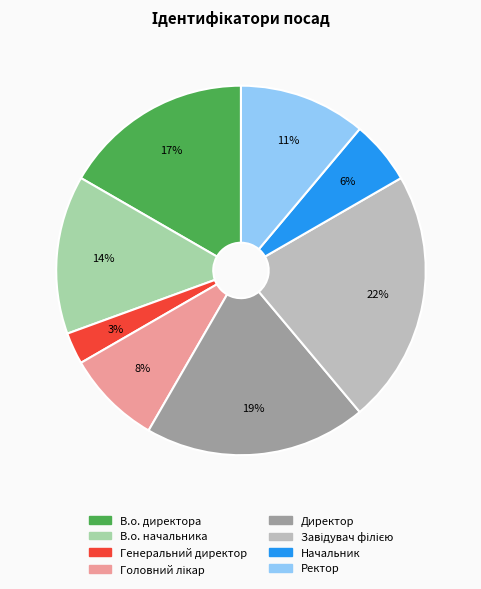

To the nearest percent, what percentage of the pie is Ректор?

11%